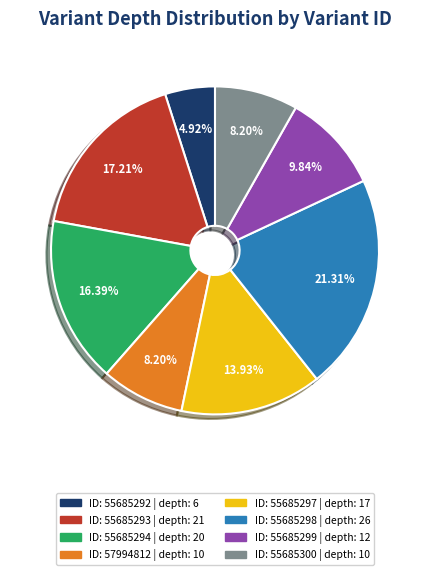

Is there a majority slice in this chart?

No